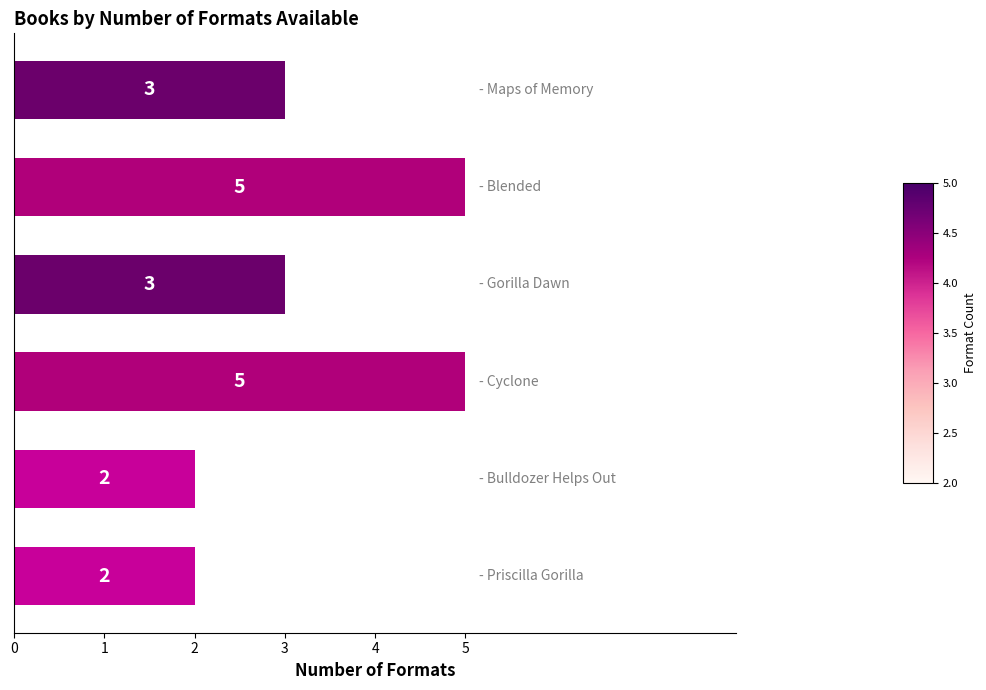

What is the greatest value displayed?

5